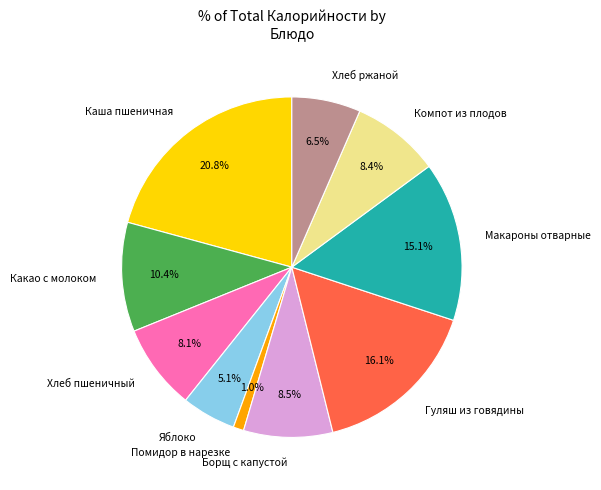

Which category has the biggest portion of the pie?

Каша пшеничная